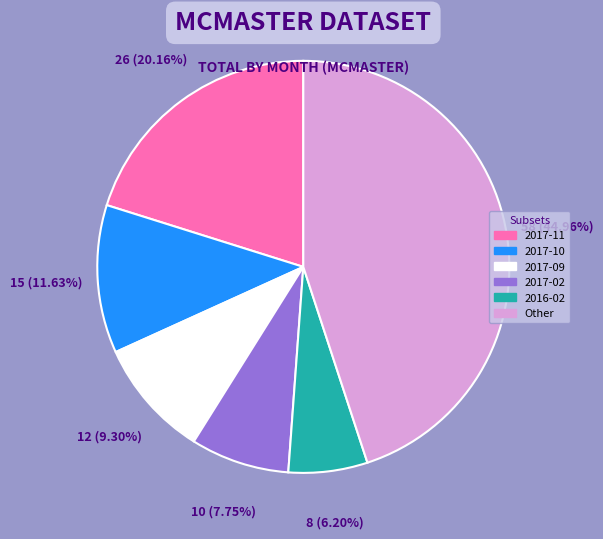

Which slice is the smallest?

2016-02